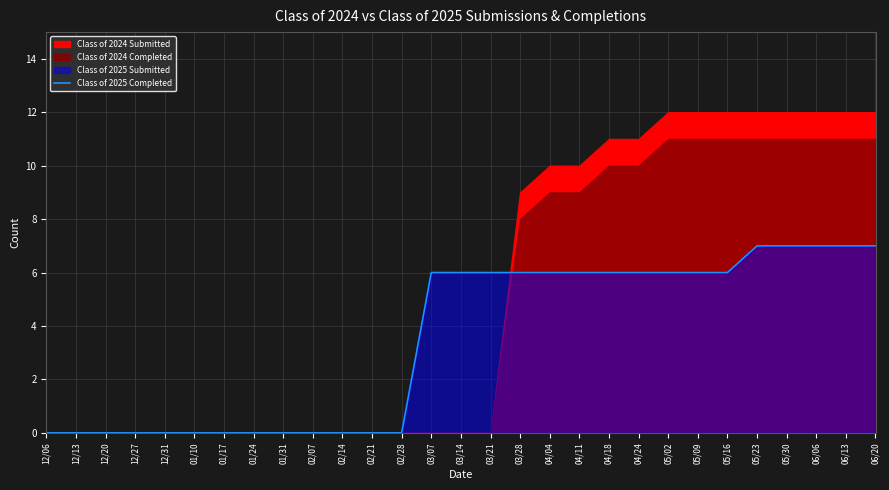

What is the change in value from 03/07 to 05/23?

+1